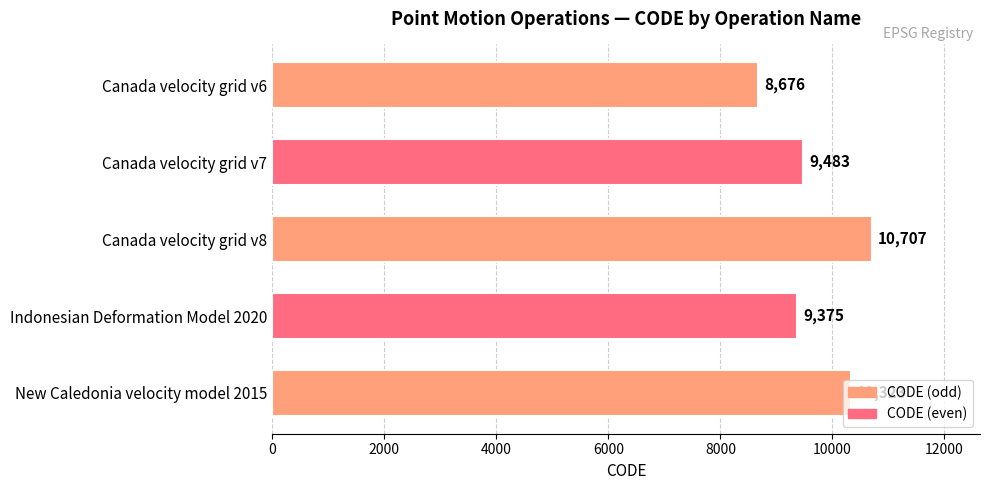

Read the value at Canada velocity grid v7, to the nearest 50.

9500